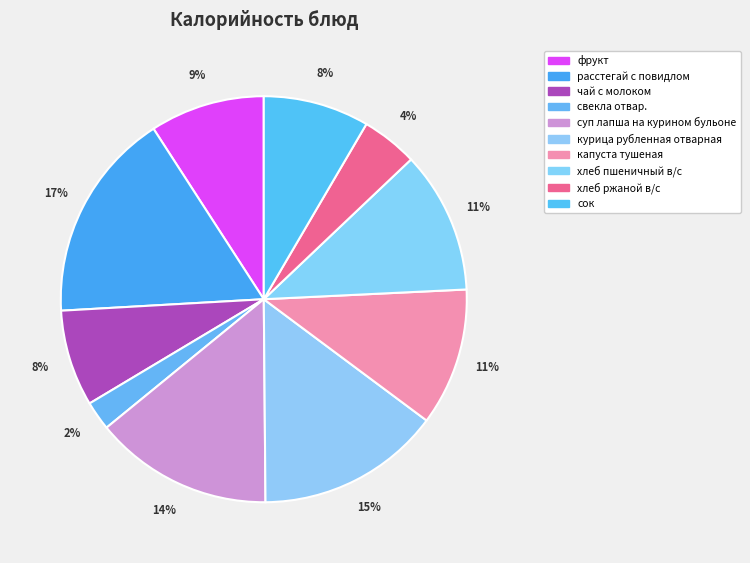

Between свекла отвар. and суп лапша на курином бульоне, which is larger?

суп лапша на курином бульоне